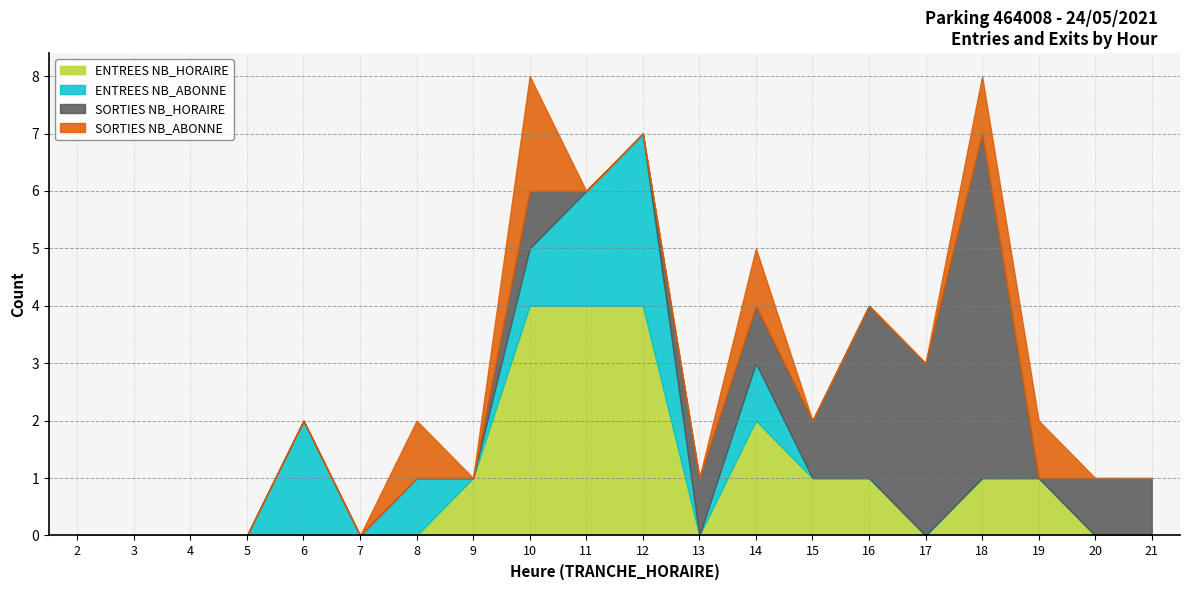

Rank the series at 6 from highest to lowest value.

ENTREES NB_ABONNE, ENTREES NB_HORAIRE, SORTIES NB_HORAIRE, SORTIES NB_ABONNE